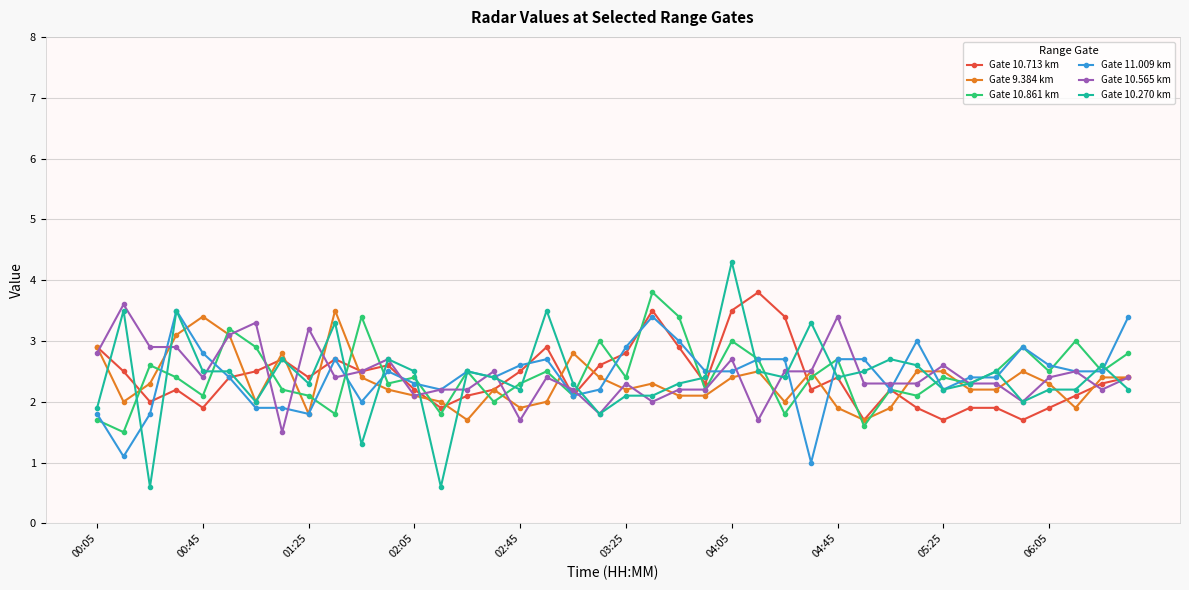

Which series has the widest spread of values?

Gate 10.270 km